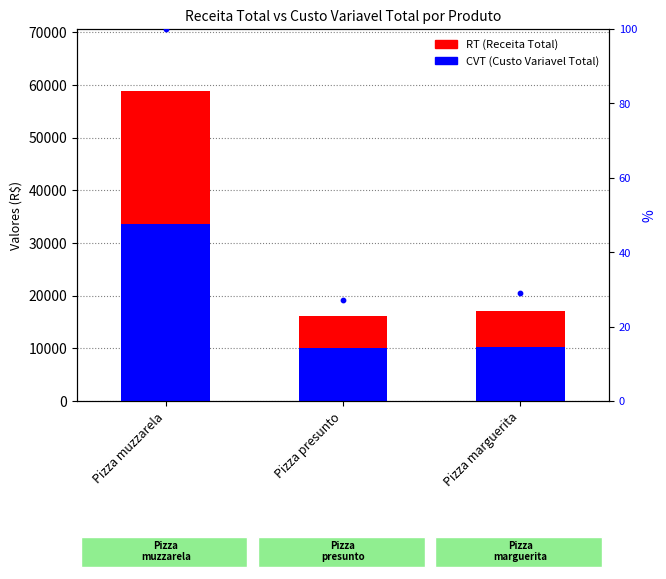

Which series has the widest spread of Y values?

RT